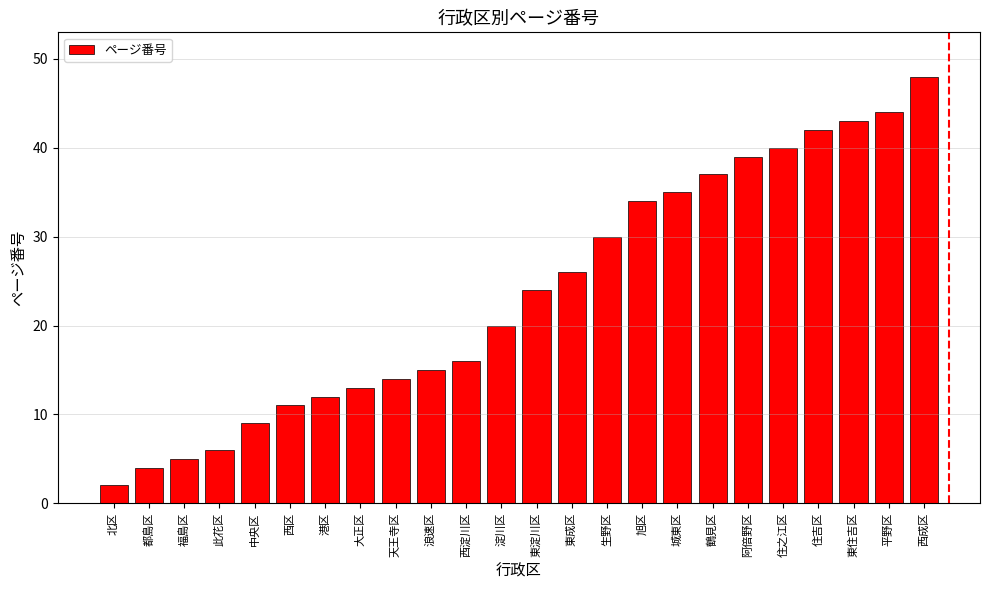

Rank the categories by value from highest to lowest.

西成区, 平野区, 東住吉区, 住吉区, 住之江区, 阿倍野区, 鶴見区, 城東区, 旭区, 生野区, 東成区, 東淀川区, 淀川区, 西淀川区, 浪速区, 天王寺区, 大正区, 港区, 西区, 中央区, 此花区, 福島区, 都島区, 北区